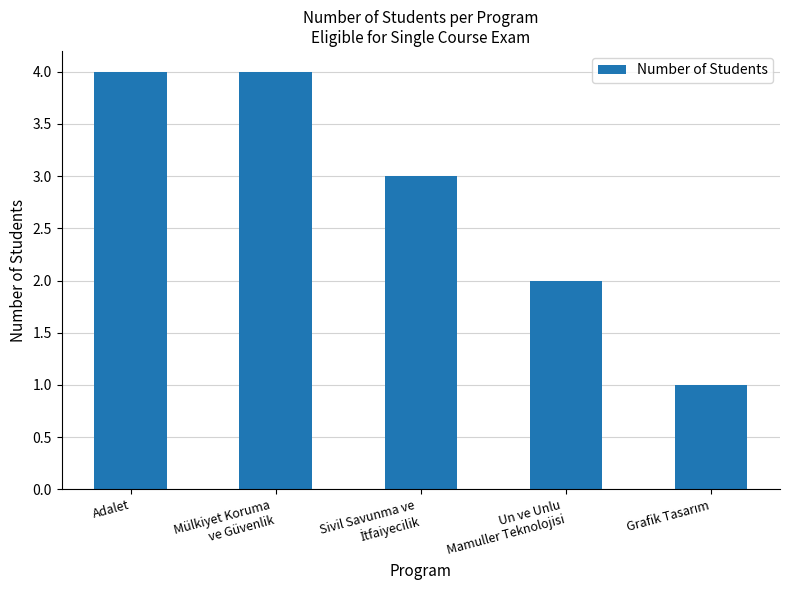

True or false: the data shows 4 at Mülkiyet Koruma
ve Güvenlik.

True